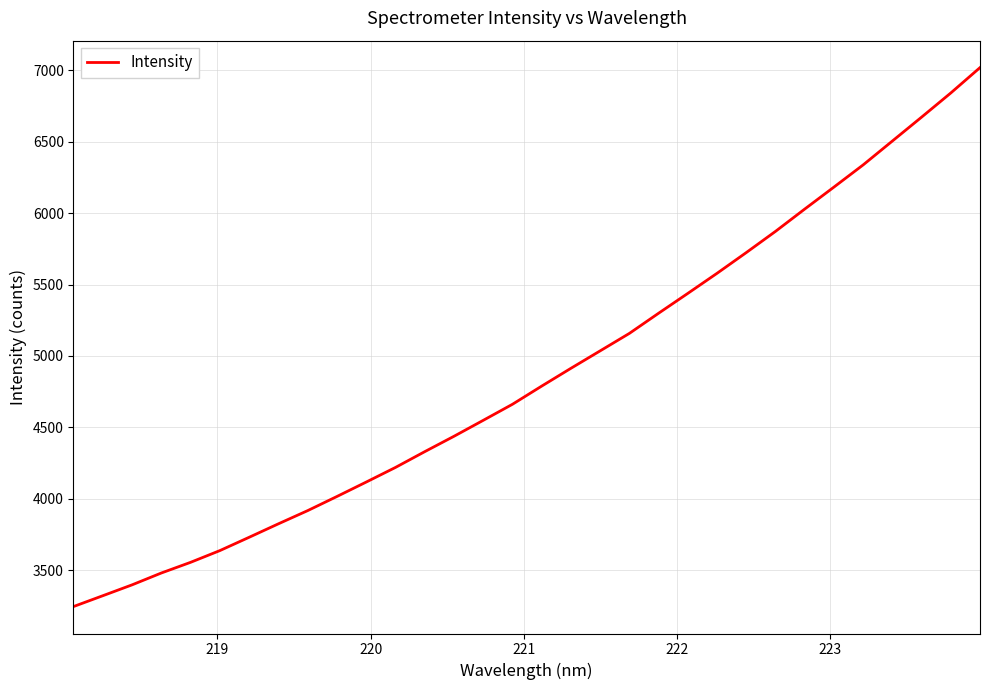

Does the chart display data point markers on the line(s)?

No